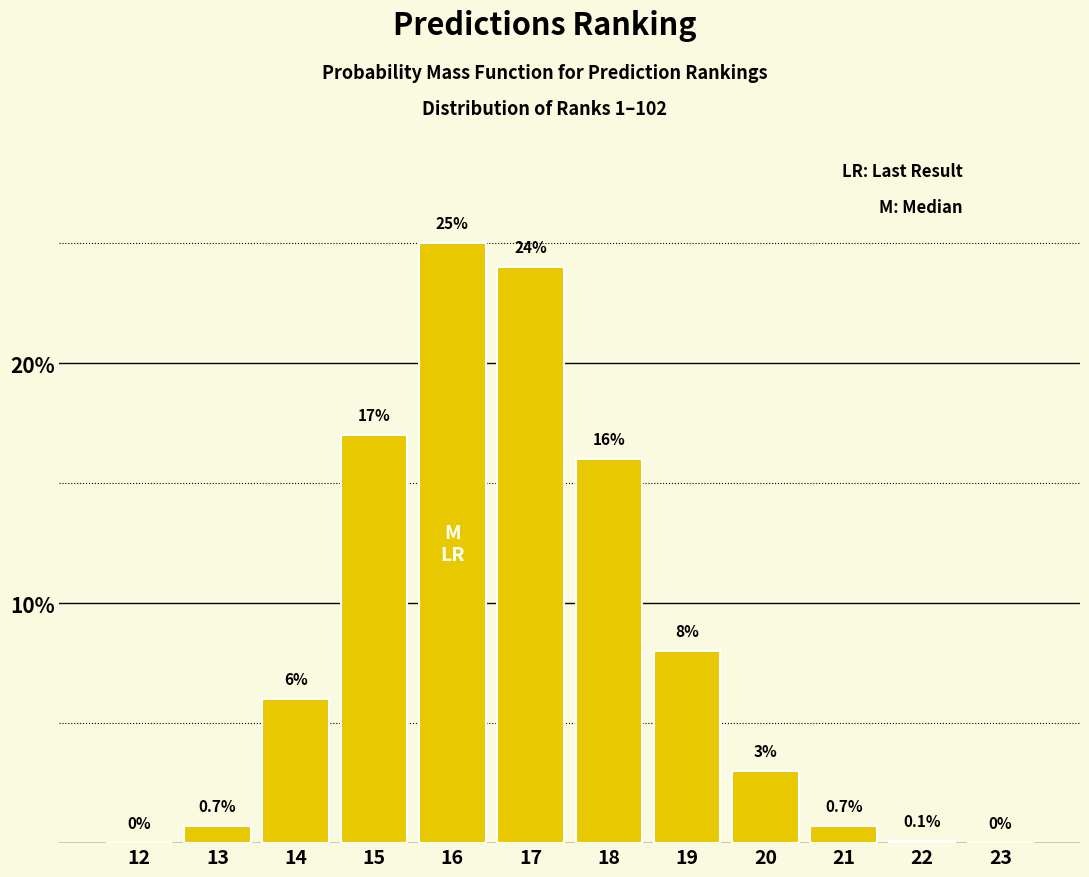

Reading left to right, list all the values displayed in this chart.

12=0.0	13=0.7	14=6.0	15=17.0	16=25.0	17=24.0	18=16.0	19=8.0	20=3.0	21=0.7	22=0.1	23=0.0